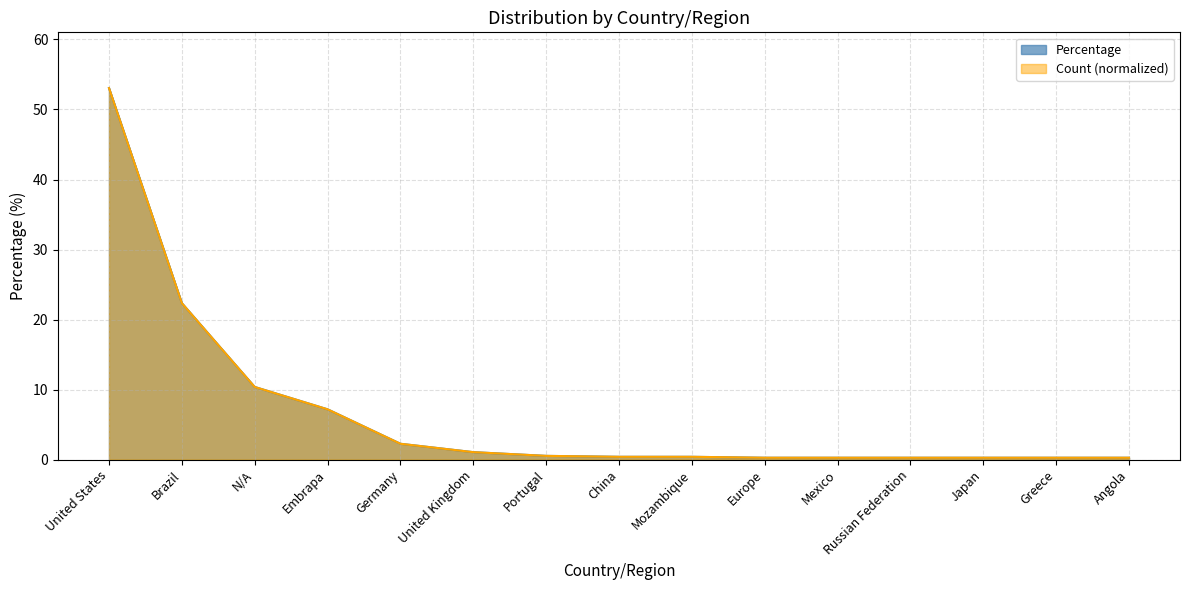

What is the sum of all values?

99.2